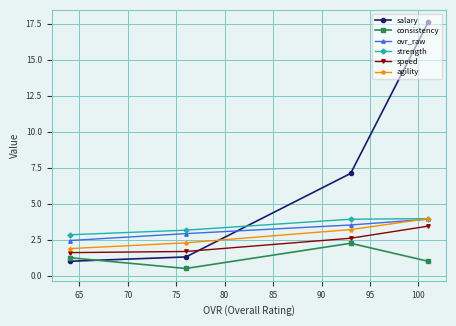

Rank the series by their maximum value, from lowest to highest.

consistency, speed, ovr_raw, strength, agility, salary